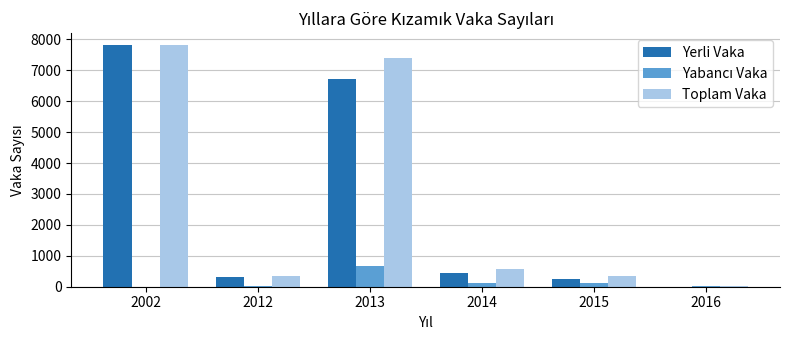

Which series changed the most between 2014 and 2015?

Toplam Vaka